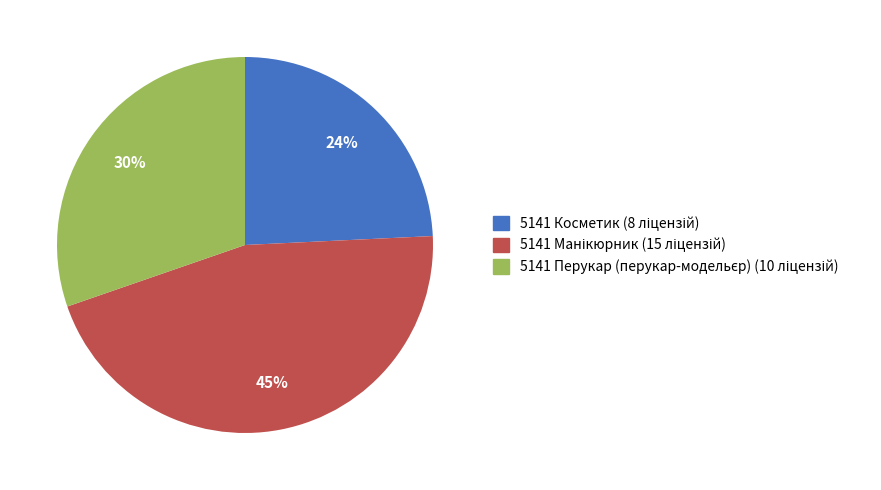

To the nearest percent, what is the difference between the largest and smallest slice percentages?

21%